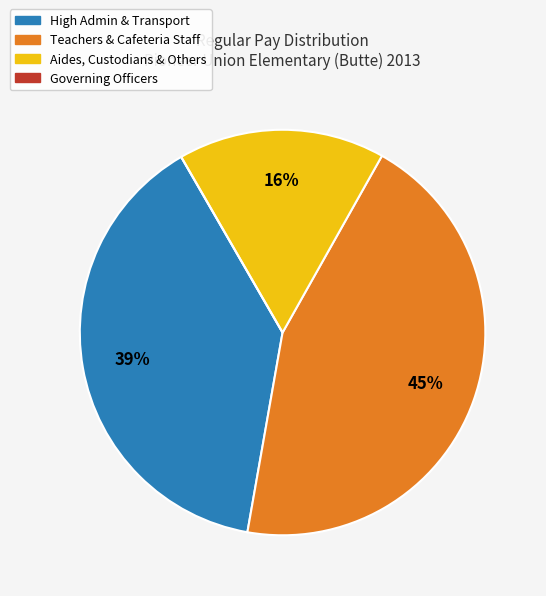

The High Admin & Transport slice represents 39% of the pie. True or false?

True